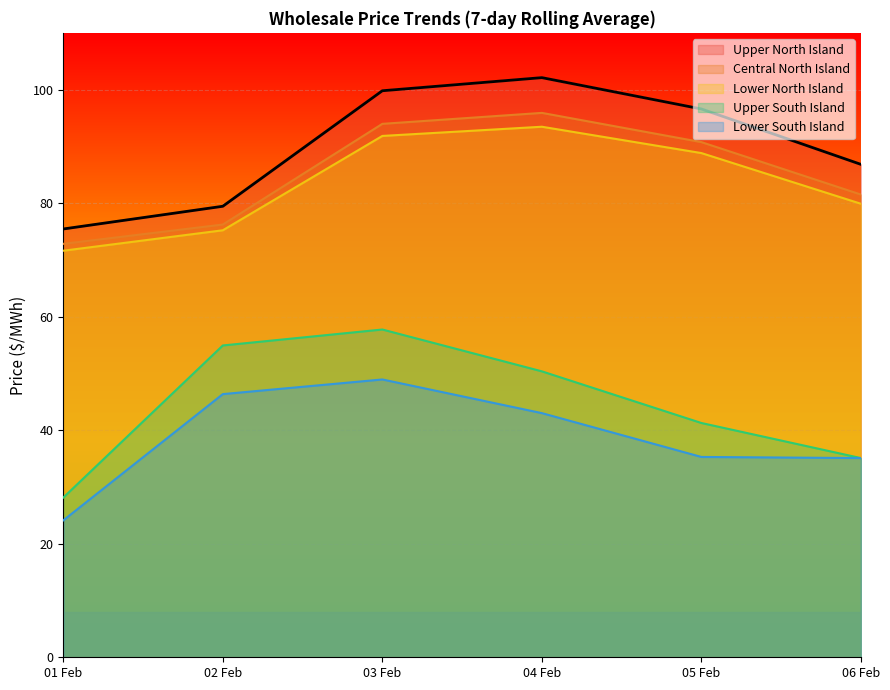

What is the difference between the Upper South Island values at 05 Feb and 02 Feb?

13.7